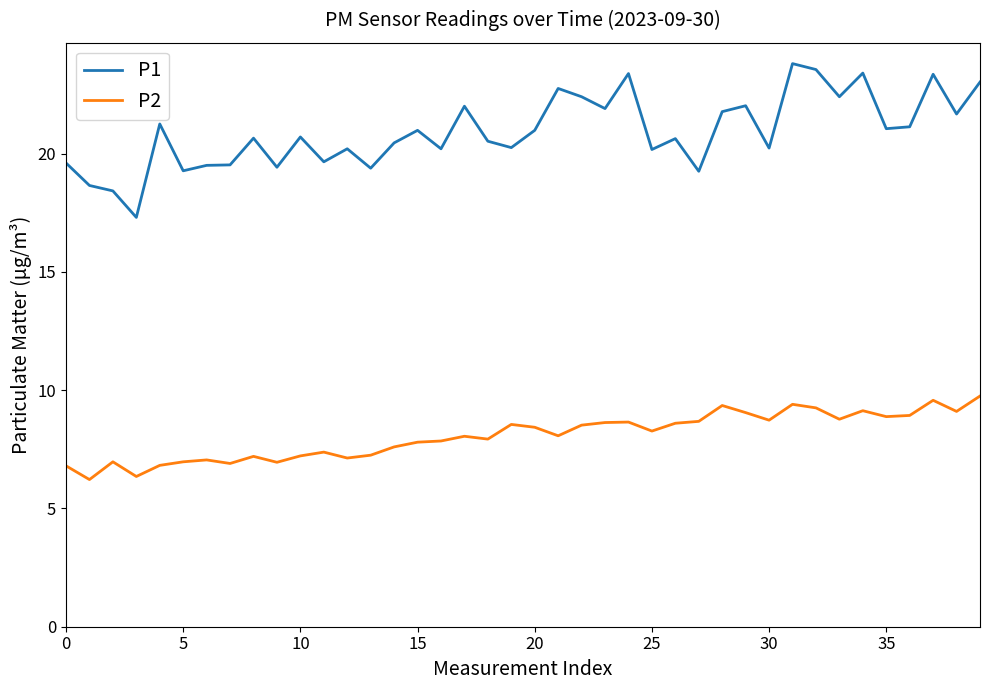

Which series has the largest total across all categories?

P1